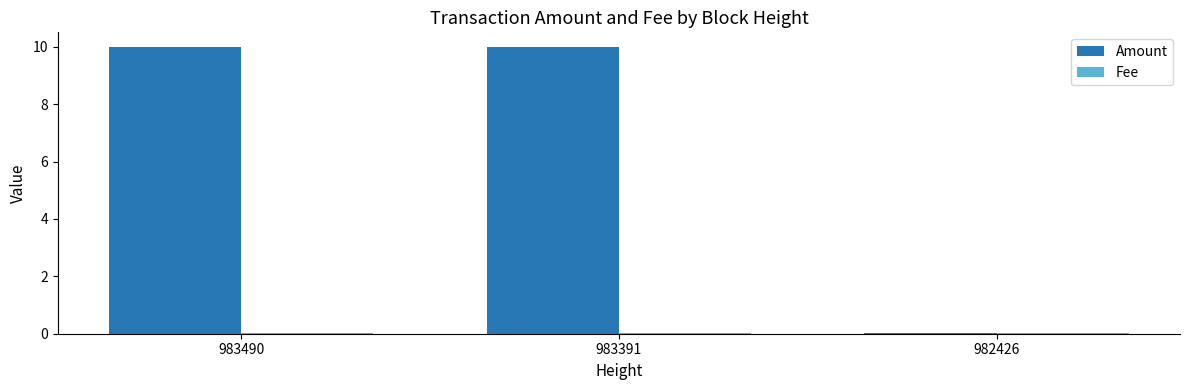

Which series has the largest total across all categories?

Amount